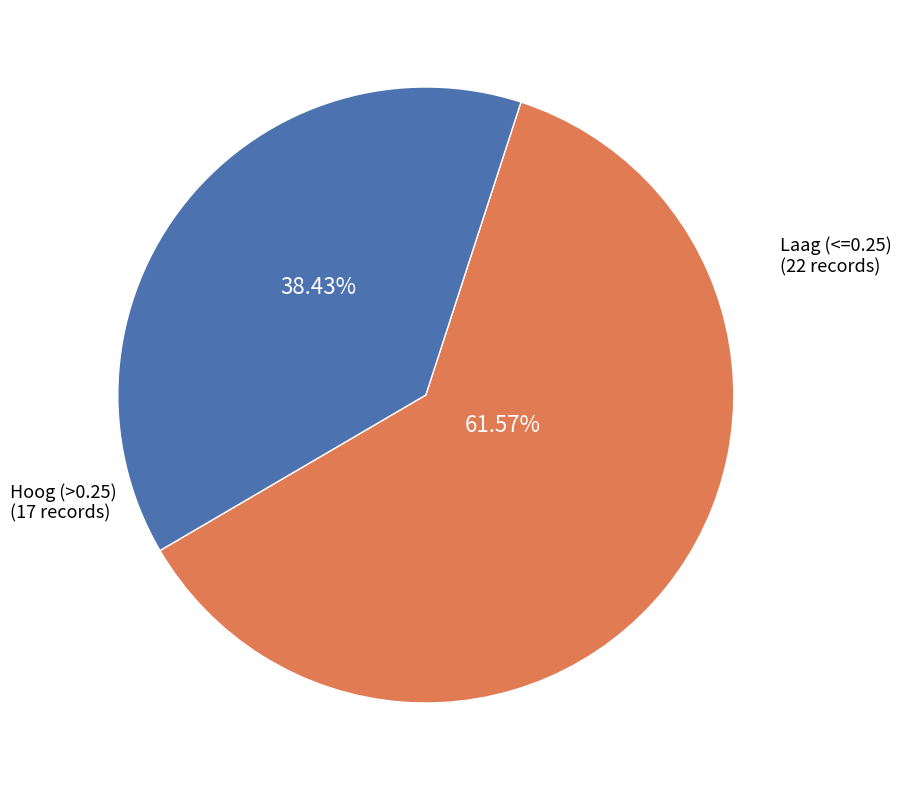

How many slices are in this pie chart?

2